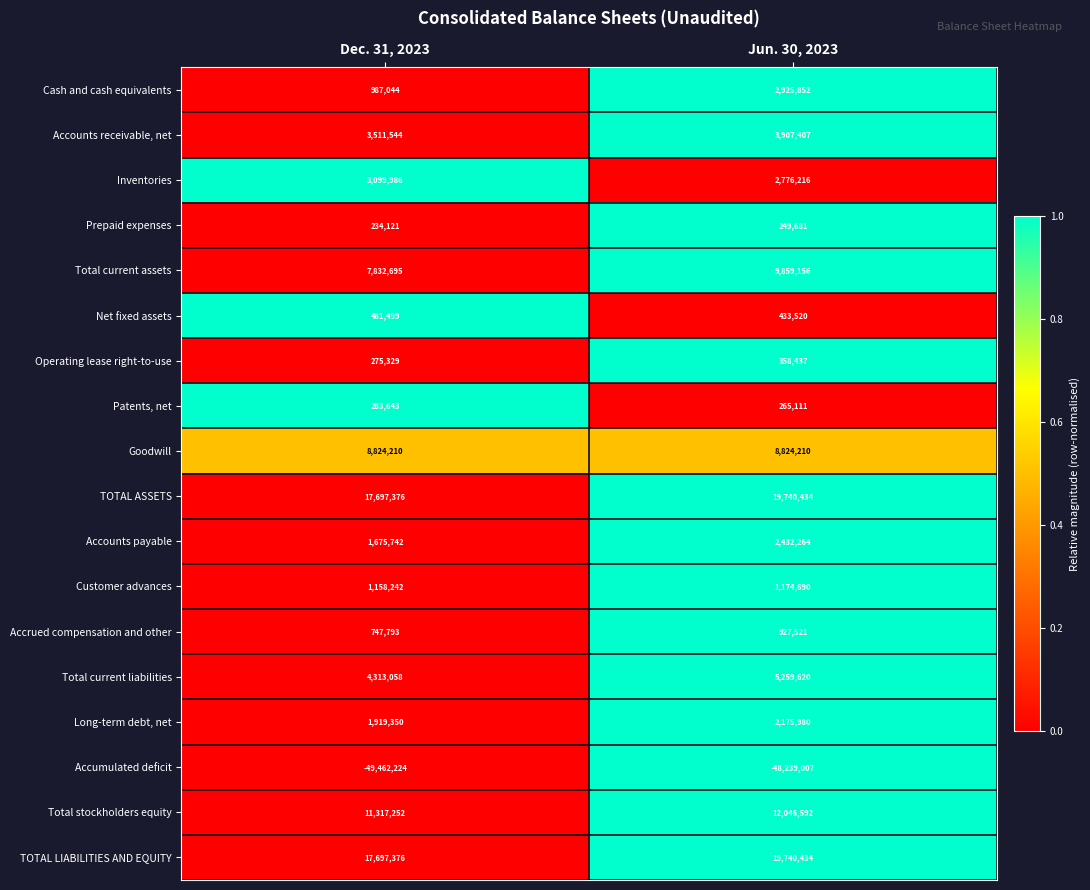

What is the difference between the highest and lowest values at Jun. 30, 2023?

67979441